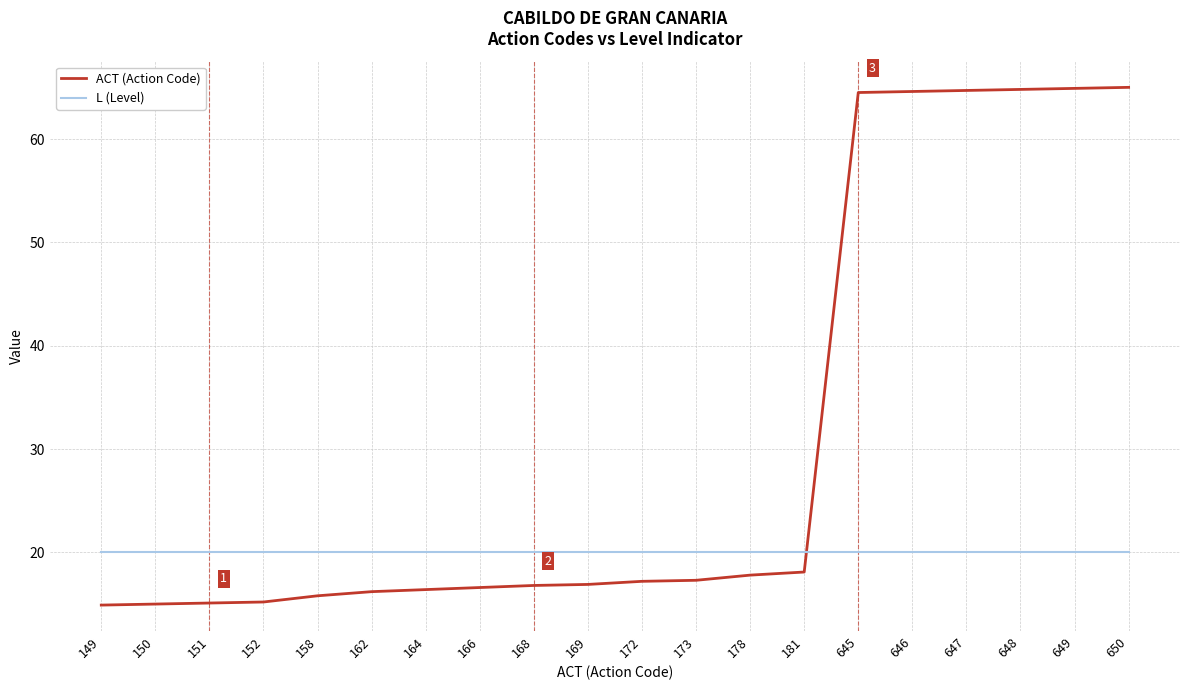

Which series has the widest spread of values?

ACT (Action Code)